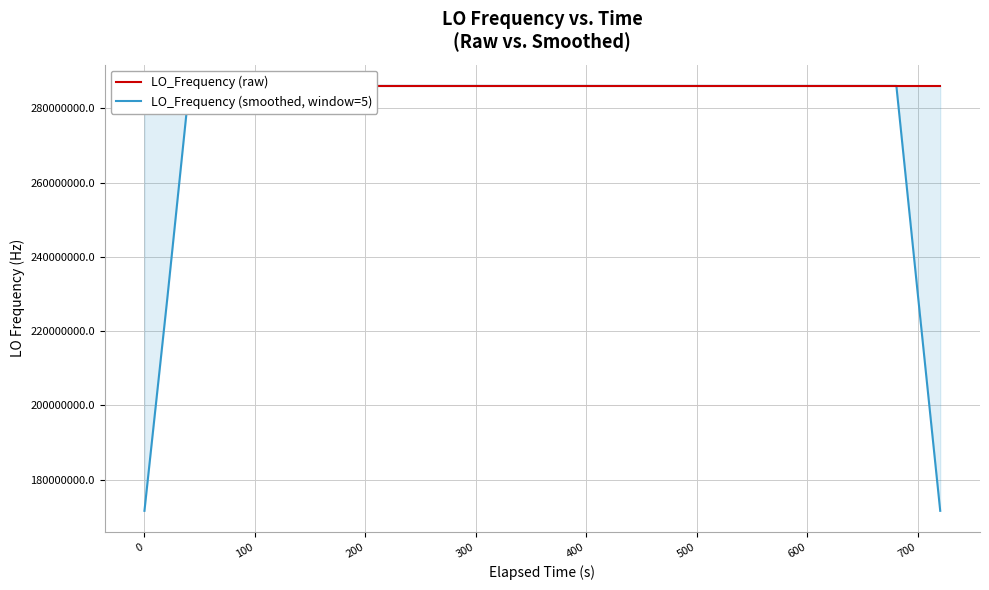

What is the highest value of the LO_Frequency (smoothed, window=5) series?

286047017.3